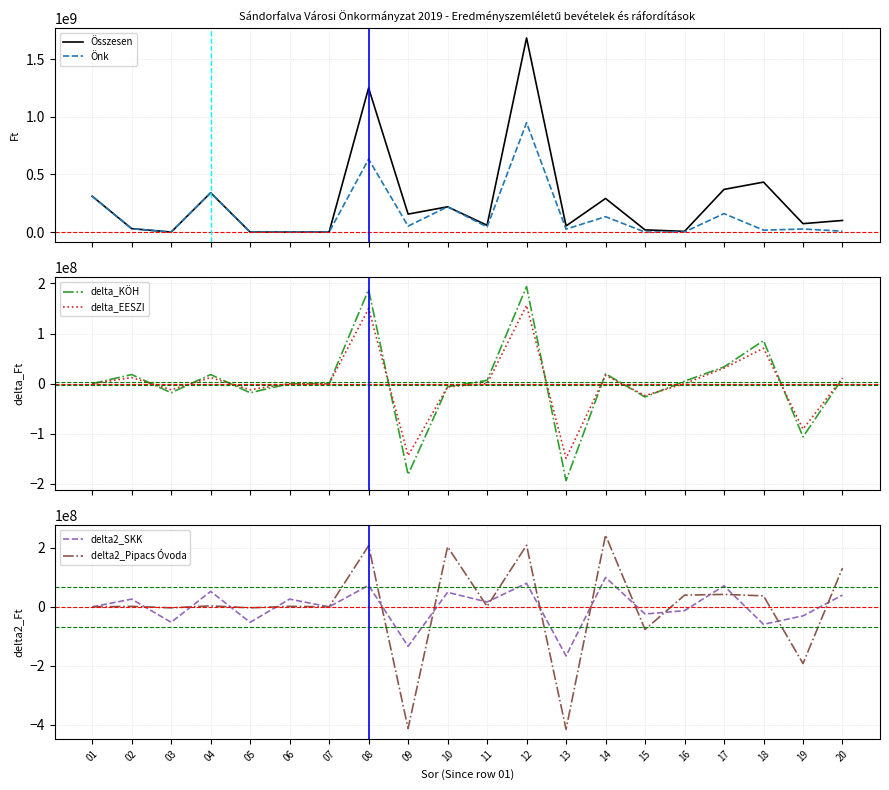

Does the chart display data point markers on the line(s)?

No